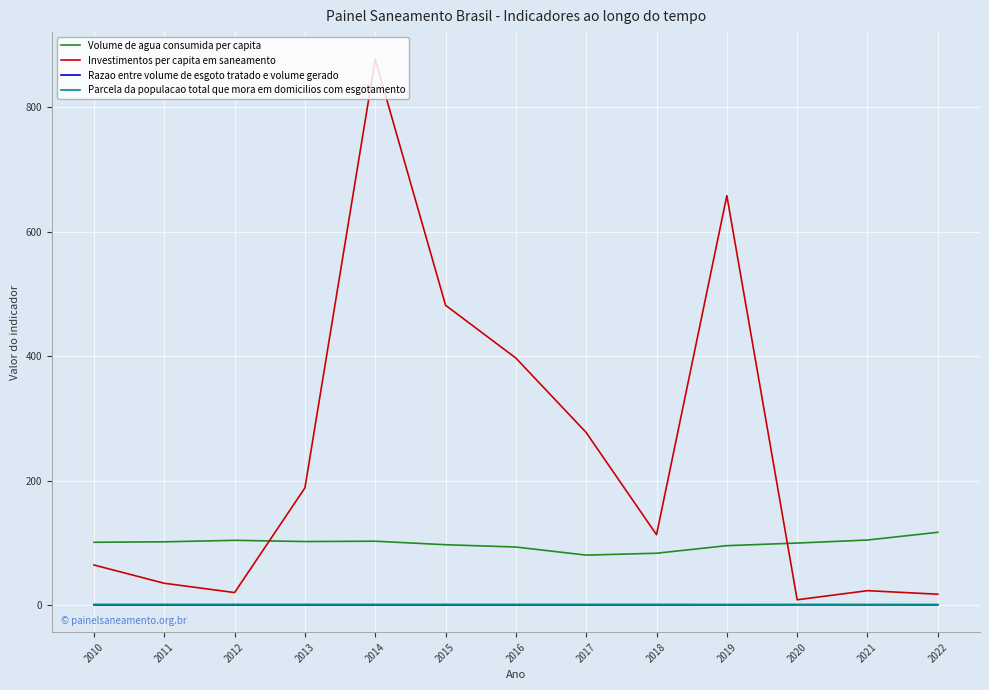

True or false: Volume de agua consumida per capita and Razao entre volume de esgoto tratado e volume gerado intersect in this chart.

False